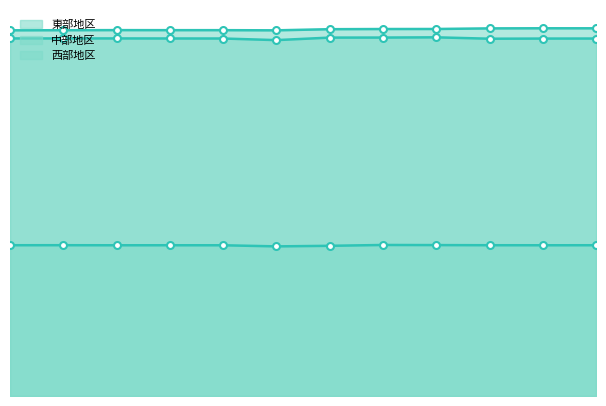

True or false: 中部地区 has more than 0 interior local peaks.

True